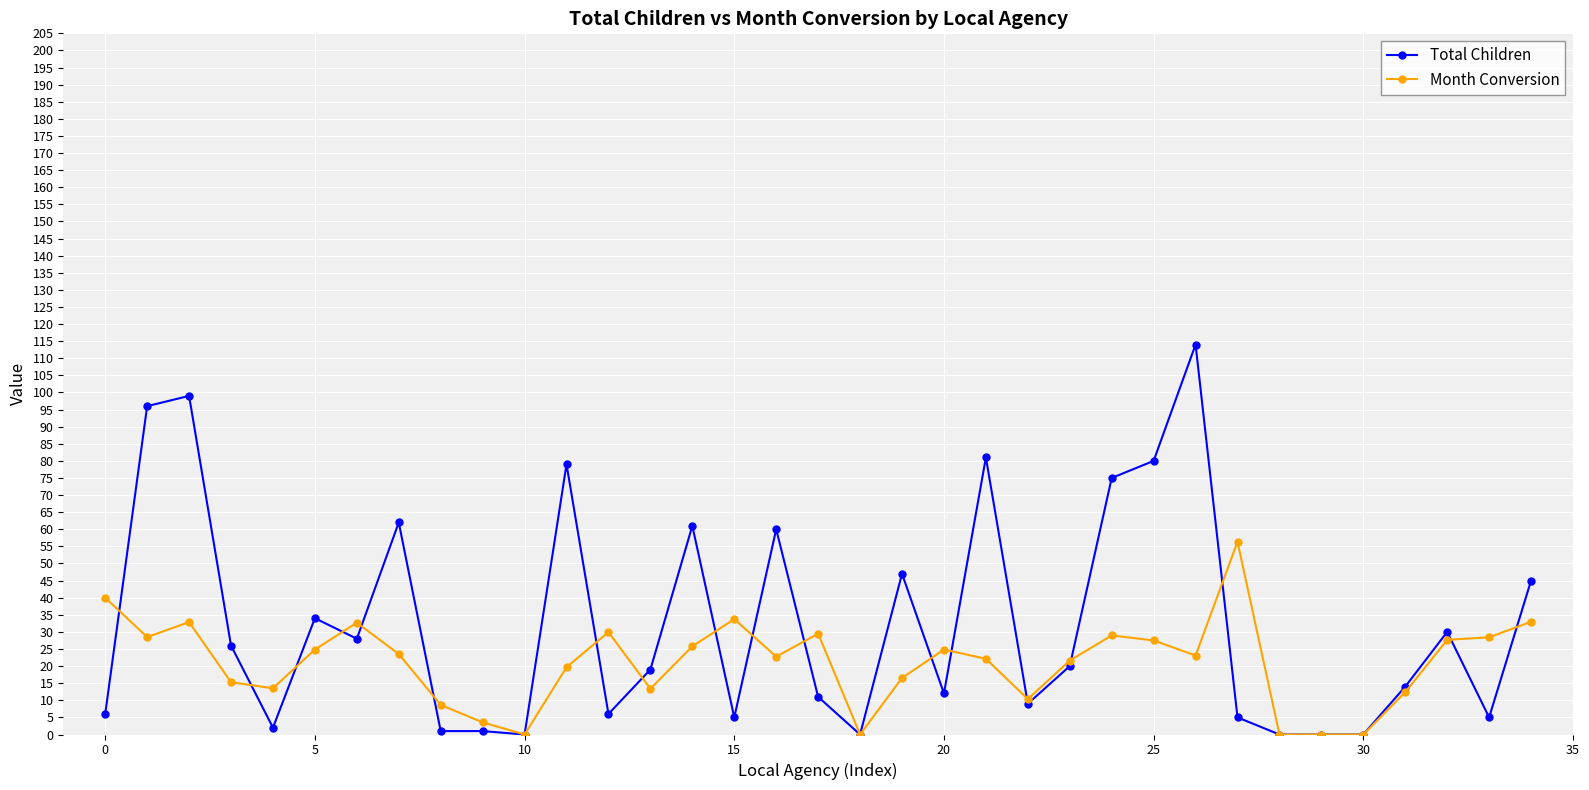

List the series in order of their overall mean, highest first.

Total Children, Month Conversion